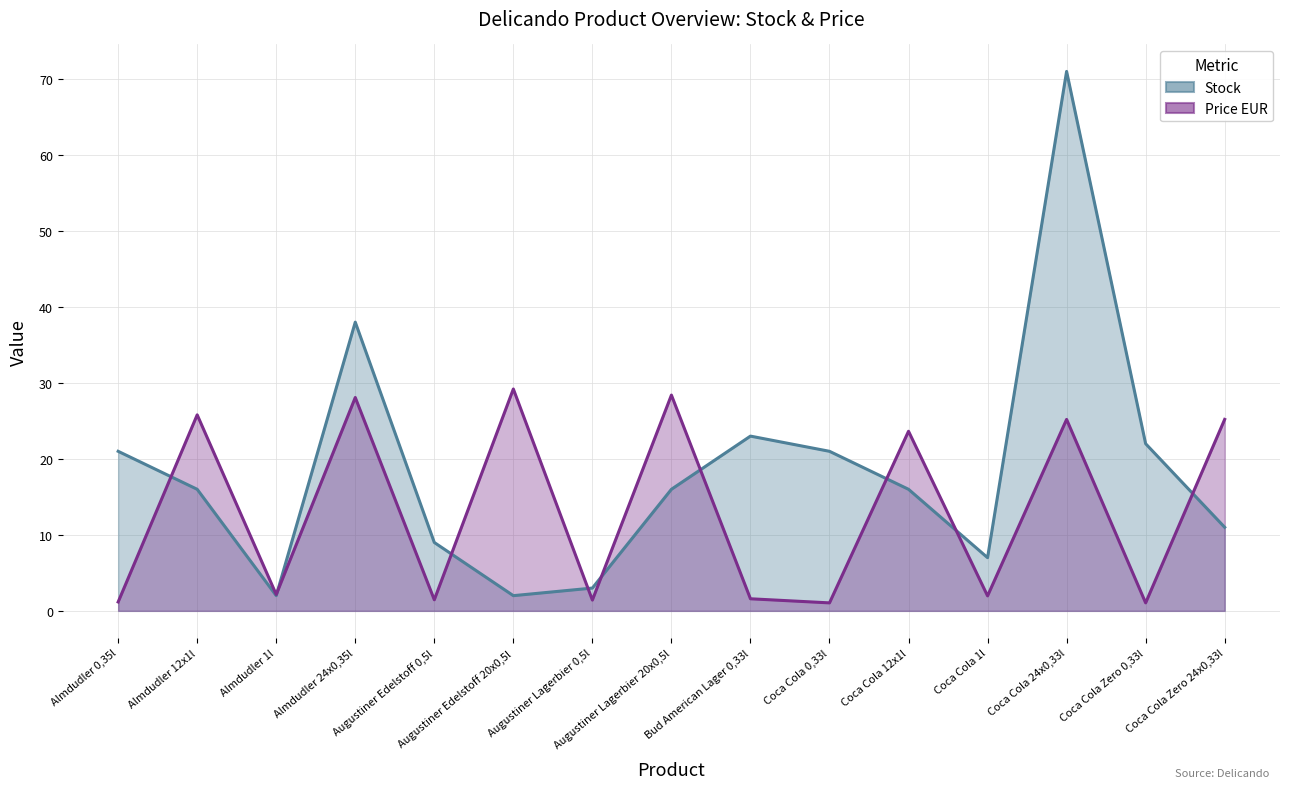

What is the value of the Price EUR (line) point at the 3rd from the left?

2.1